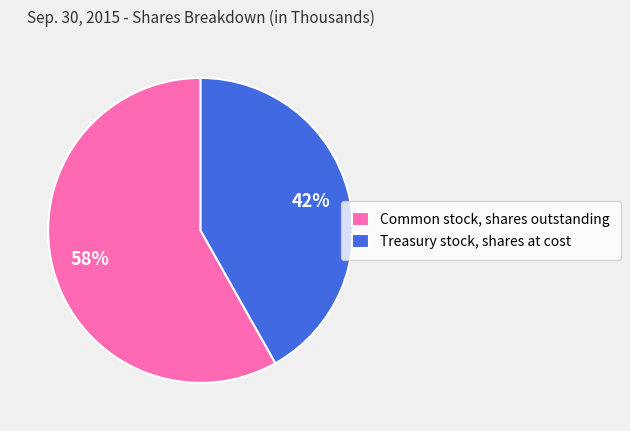

Approximately how many times larger is the value at Treasury stock, shares at cost compared to Common stock, shares outstanding?

0.7